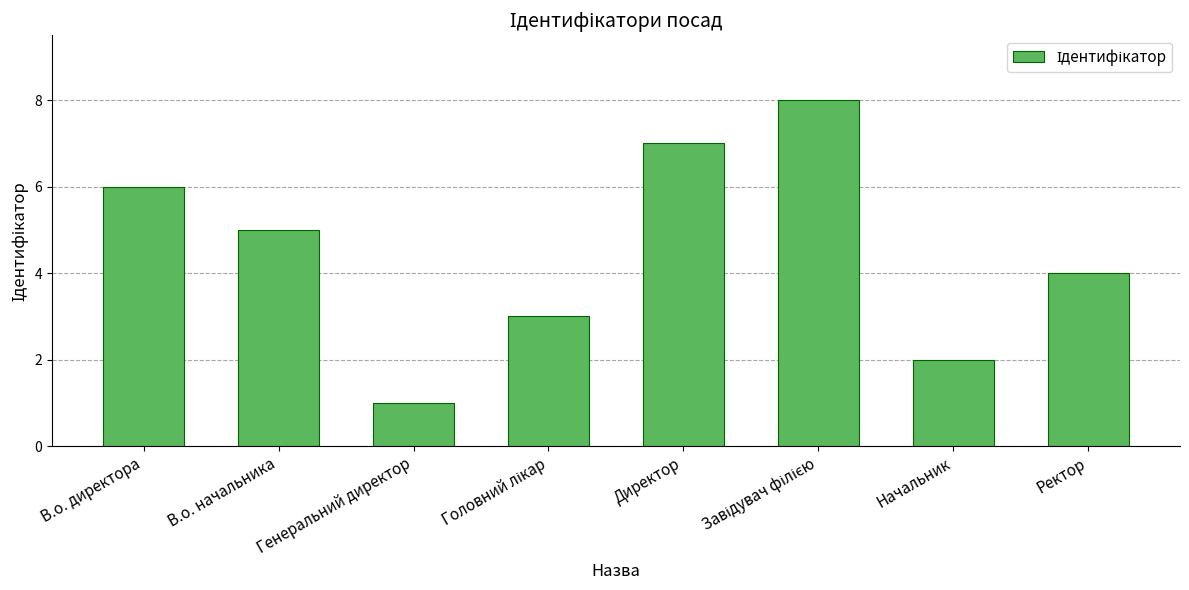

Which category has the lowest value across all series?

Генеральний директор